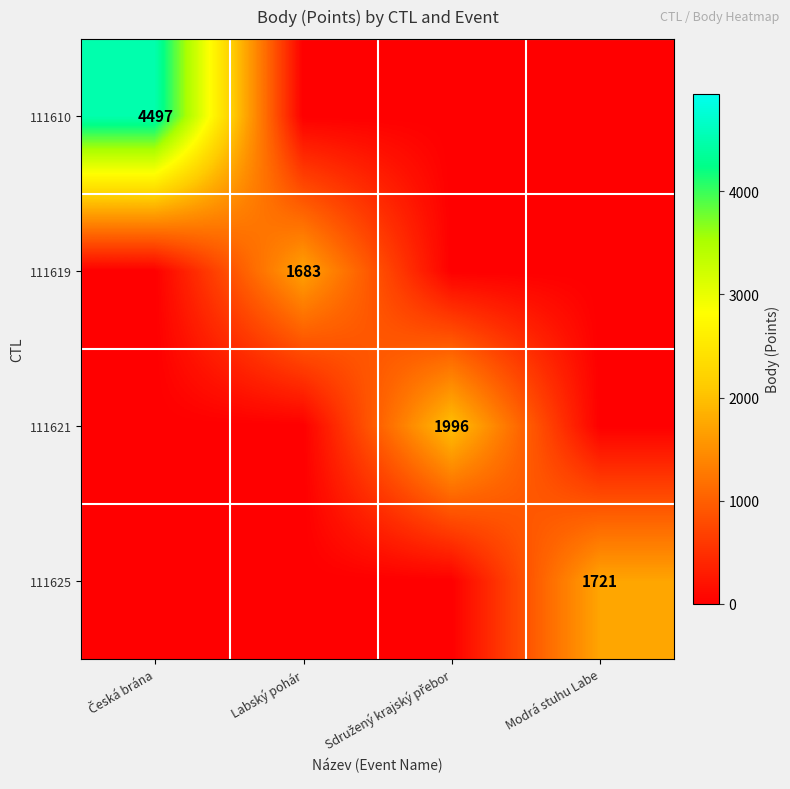

The 111625 series shows 1104 at Modrá stuhu Labe. True or false?

False